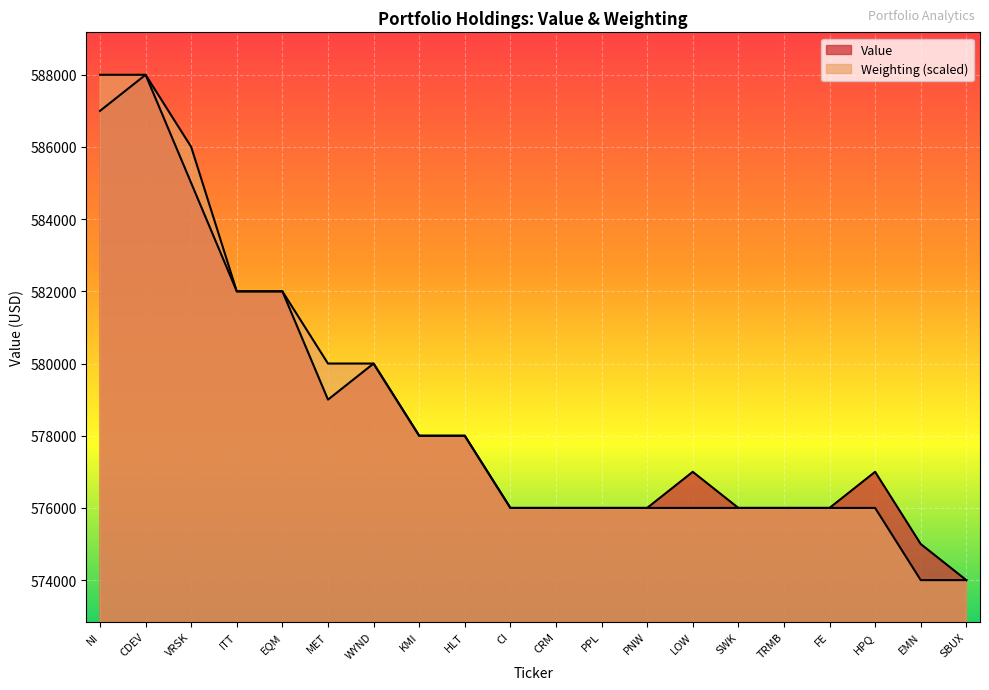

Count the number of data series in this chart.

2